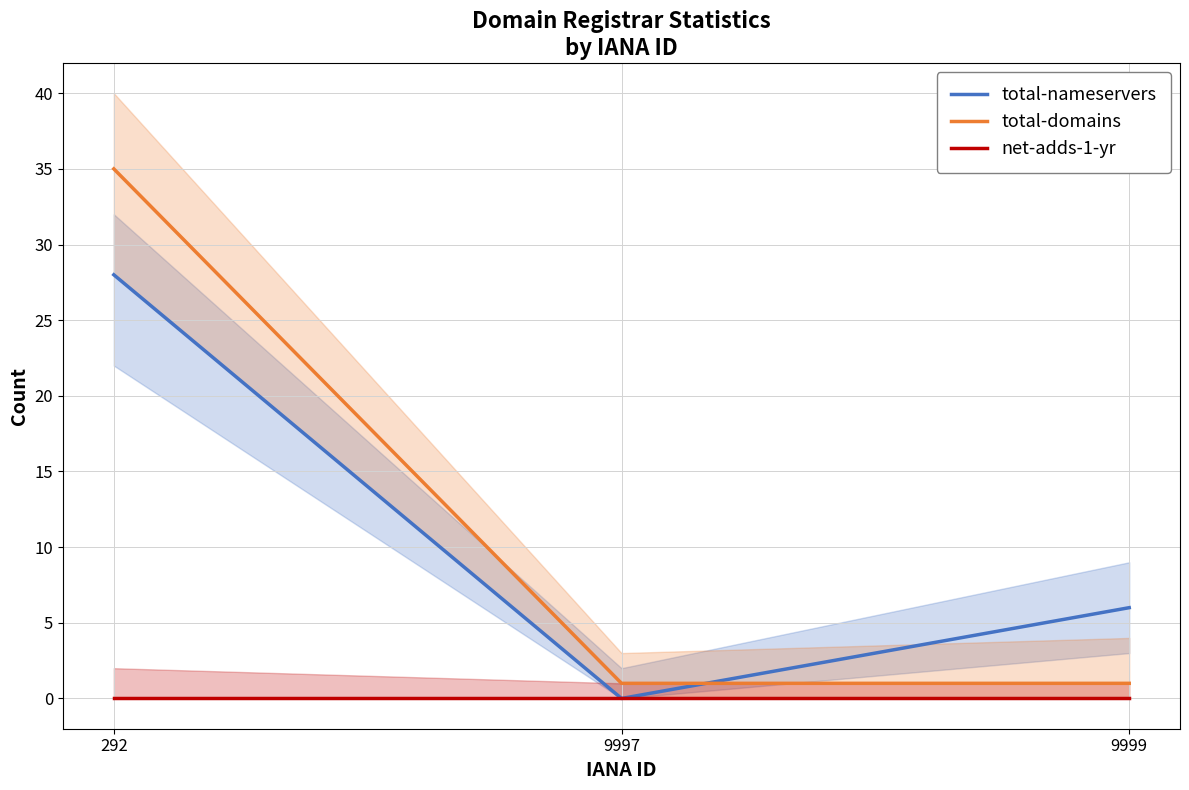

What is the value of the total-domains point at the 1st from the left?

35